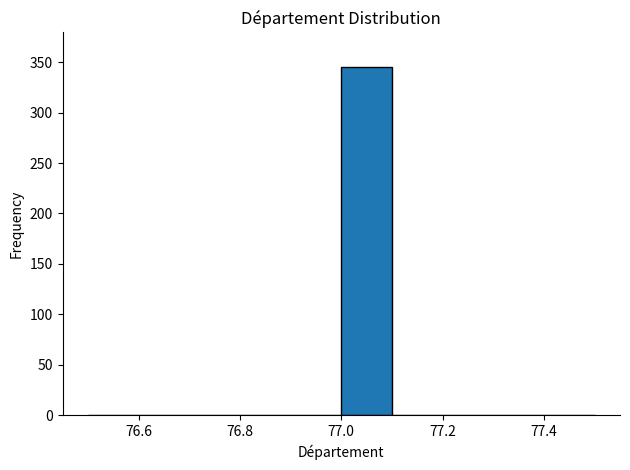

How tall is the bar that spans 77.0 to 77.1 on the x-axis? The values are not printed on the chart, so give them approximately, as read against the axis.

345